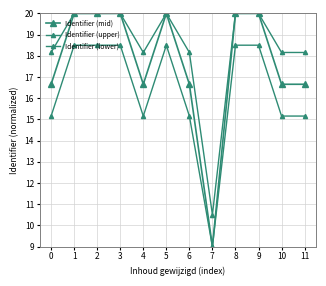

How many data points does each series have?

12